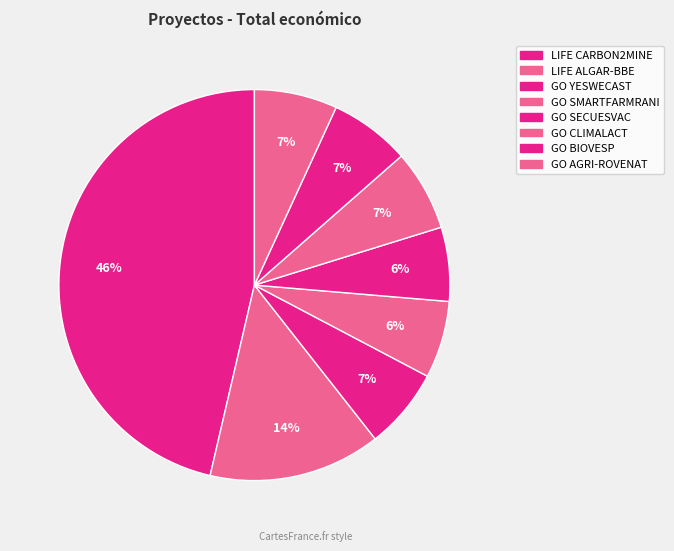

Does GO SECUESVAC represent more than half of the total?

No